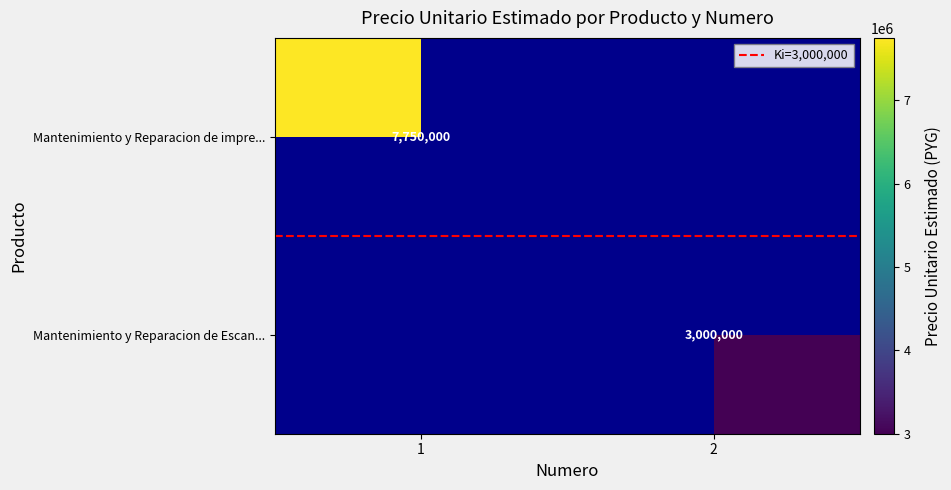

List the labels in order of Mantenimiento y Reparacion de Escan... value, smallest first.

1, 2